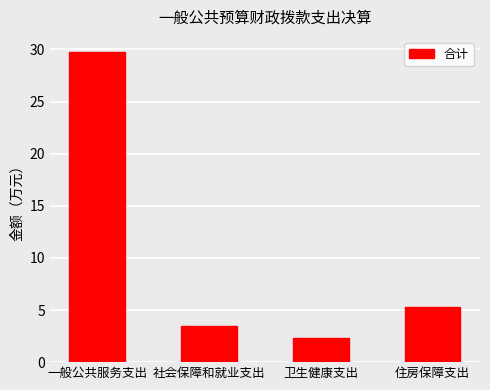

Which category has the lowest value across all series?

卫生健康支出